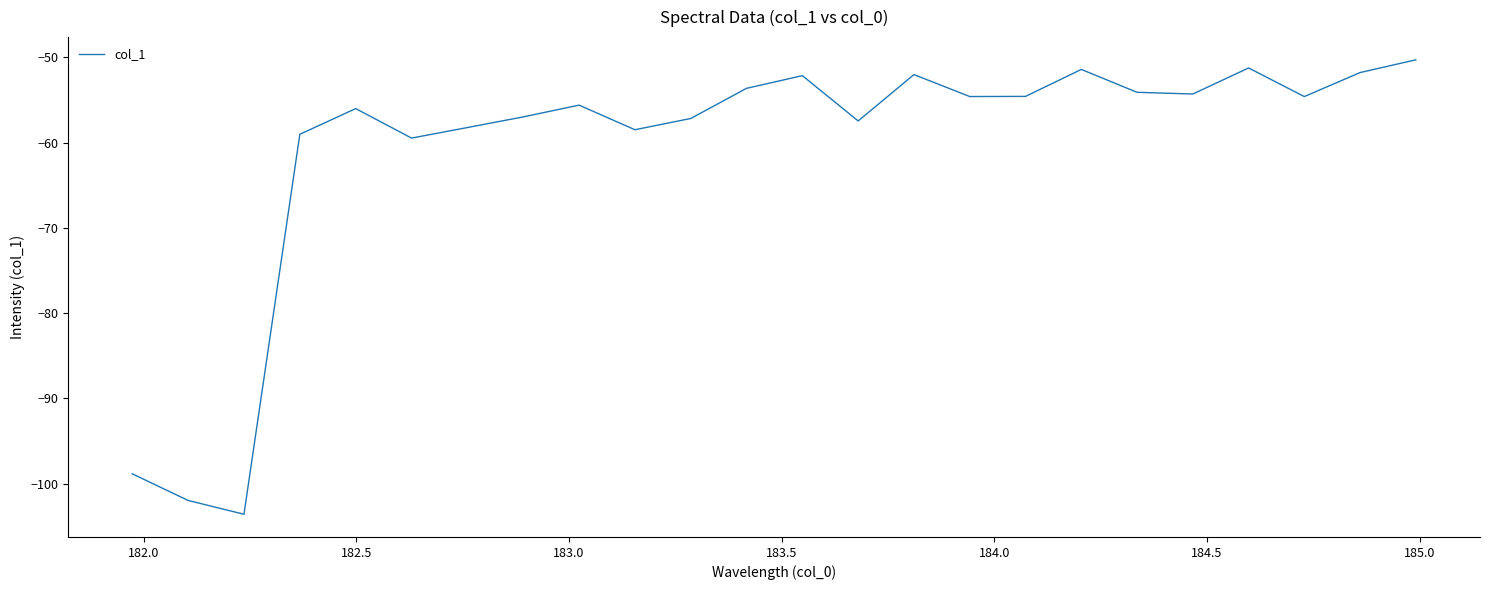

What is the difference between the maximum and minimum values?

53.3